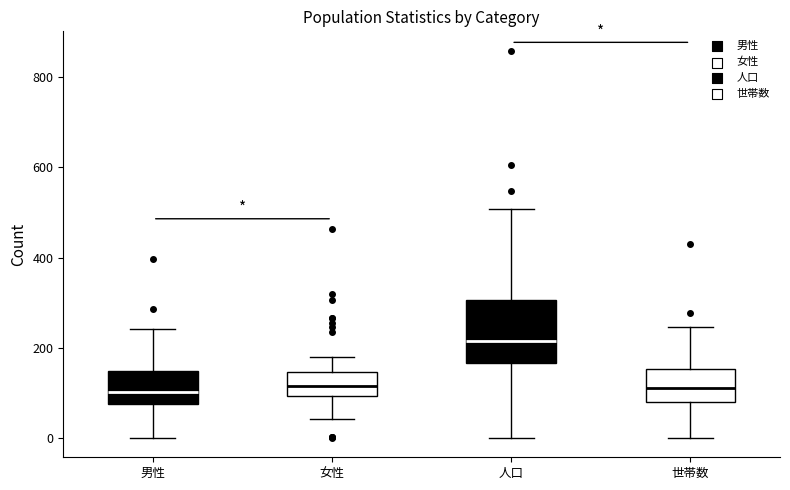

Which box is the tallest, from its lower edge to its upper edge?

人口